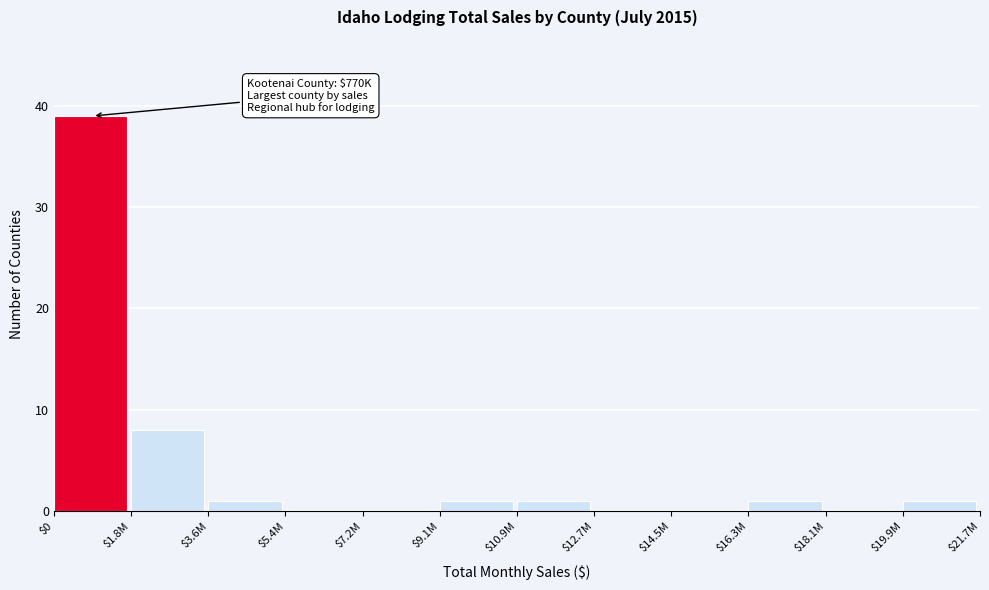

What is the greatest value displayed?

39